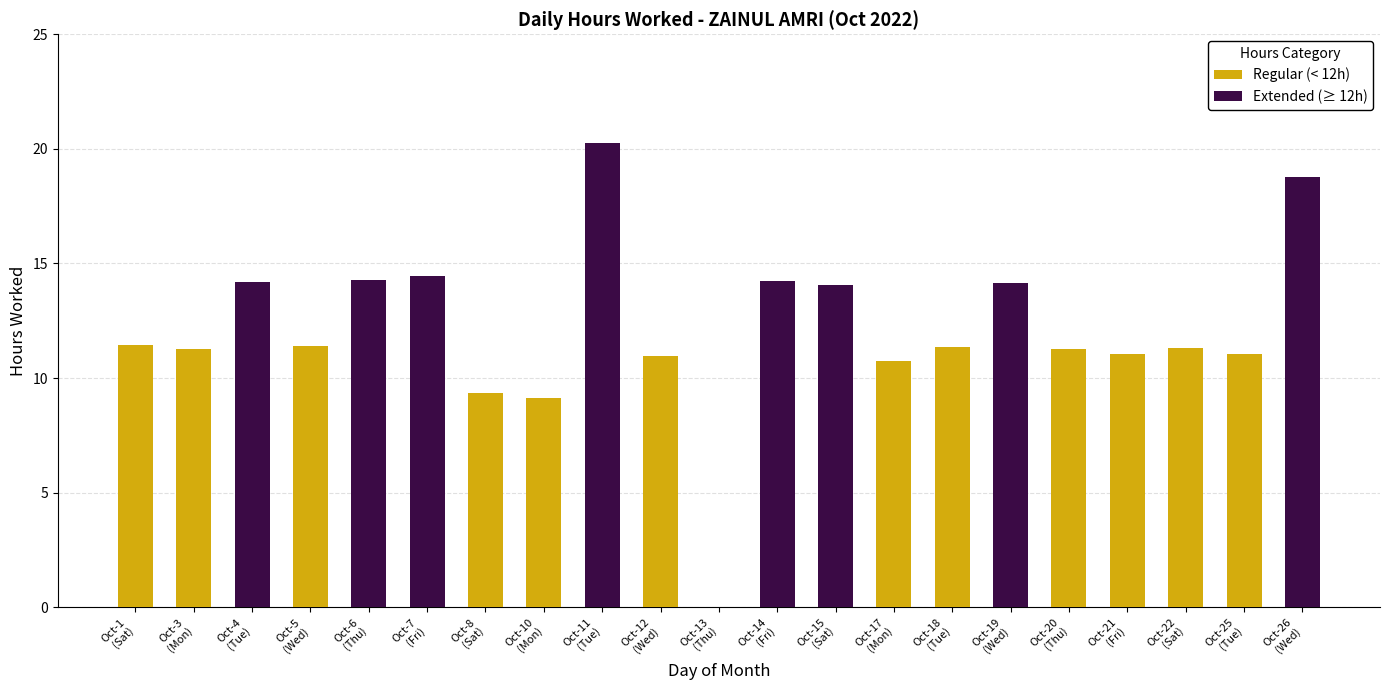

The value of Regular (< 12h) at Oct-10
(Mon) is 16.2. True or false?

False